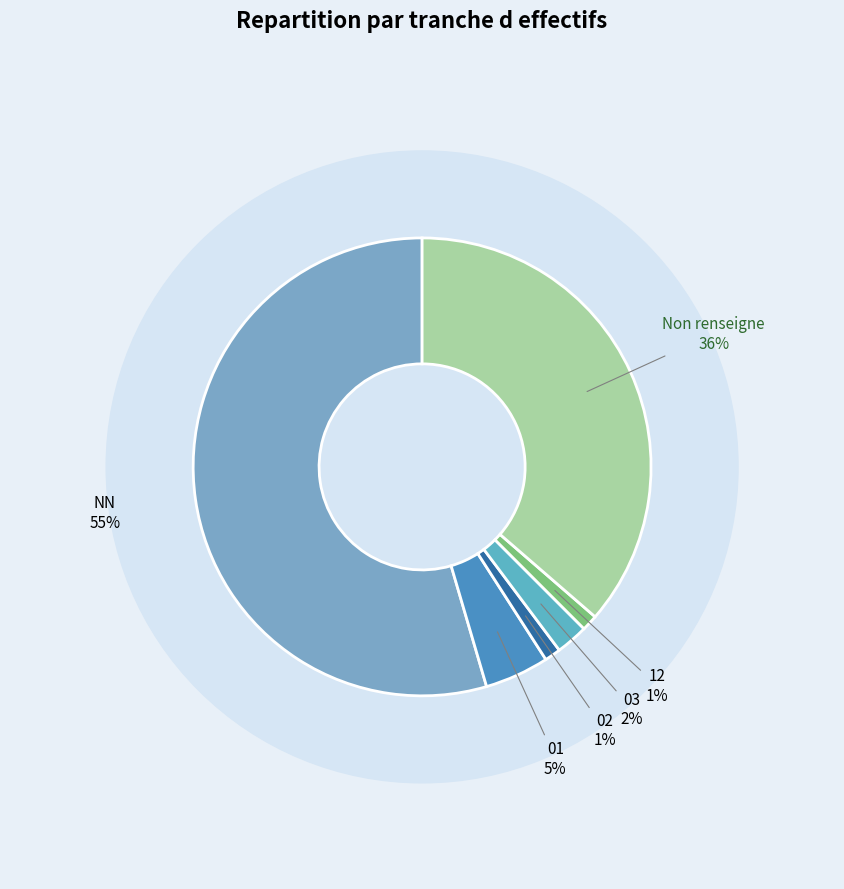

The 02 slice represents 11% of the pie. True or false?

False